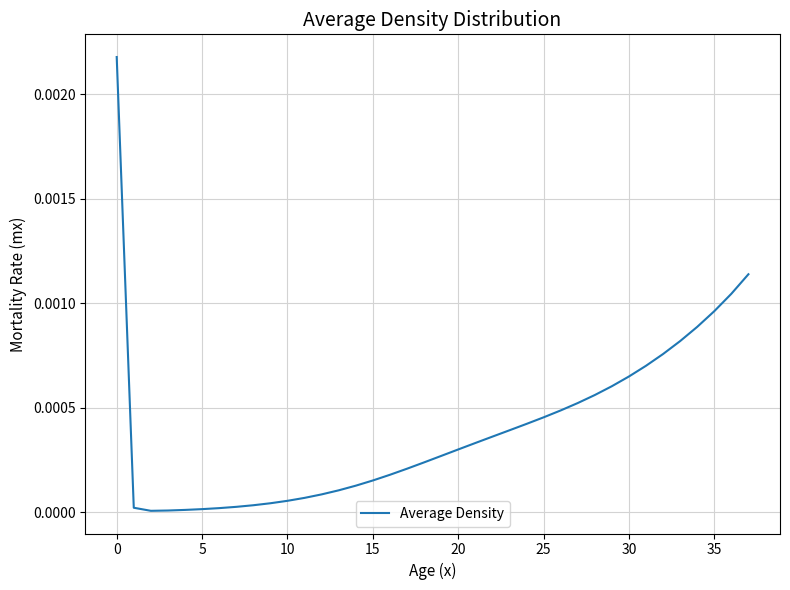

How many lines are shown in the chart?

1